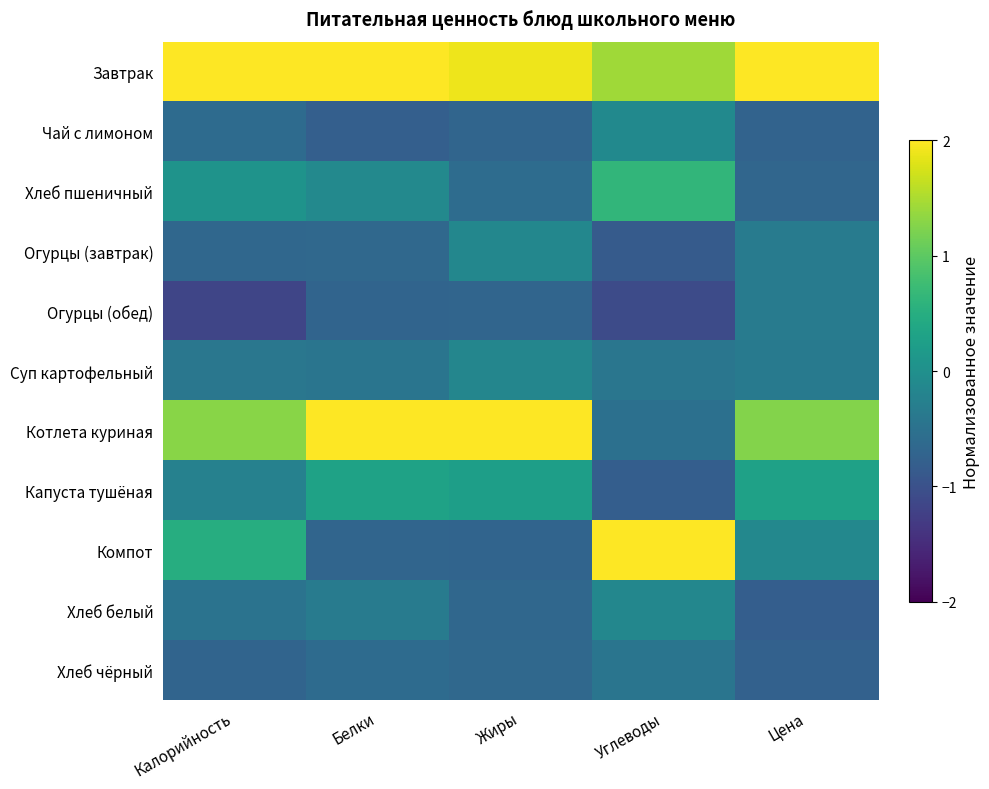

What is the smallest value displayed?

-1.2